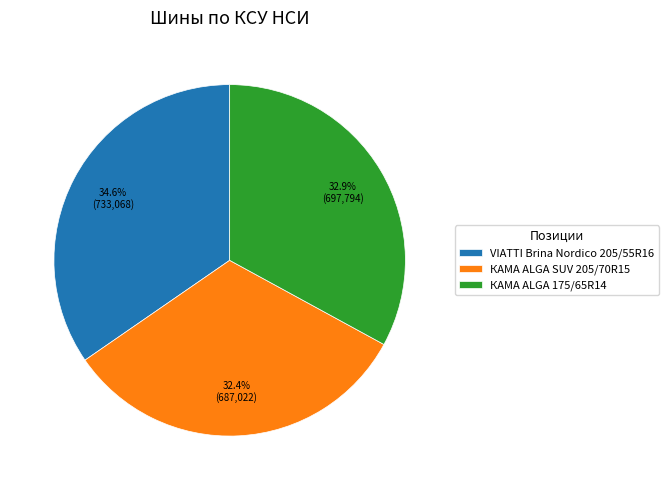

How many segments does this pie chart have?

3